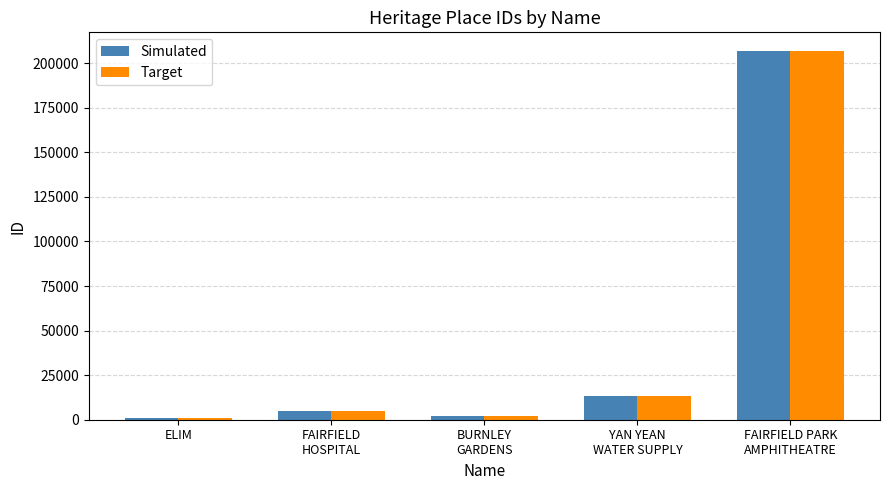

What is the label of the 4th bar from the right?

FAIRFIELD
HOSPITAL